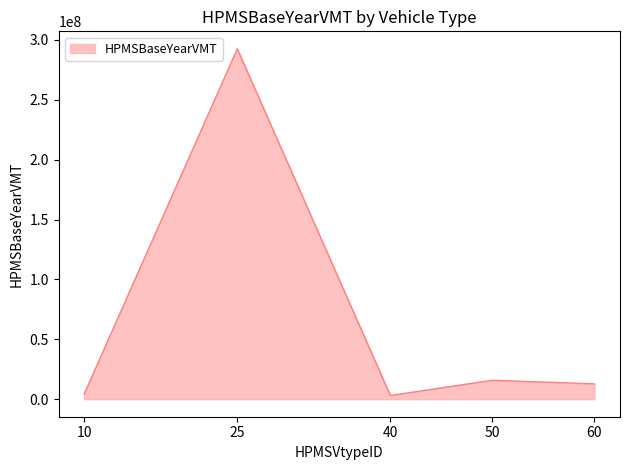

What is the difference between the maximum and minimum values?

289425997.1